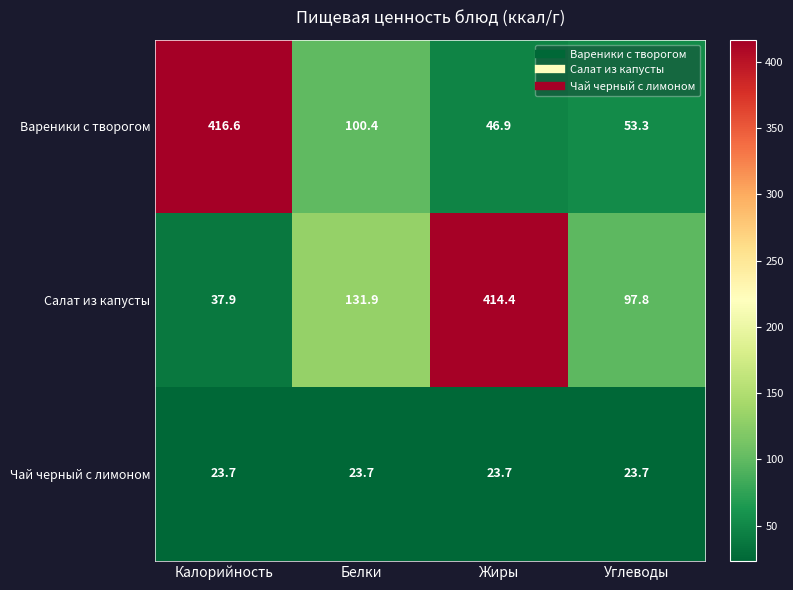

How many distinct data groups are displayed?

3